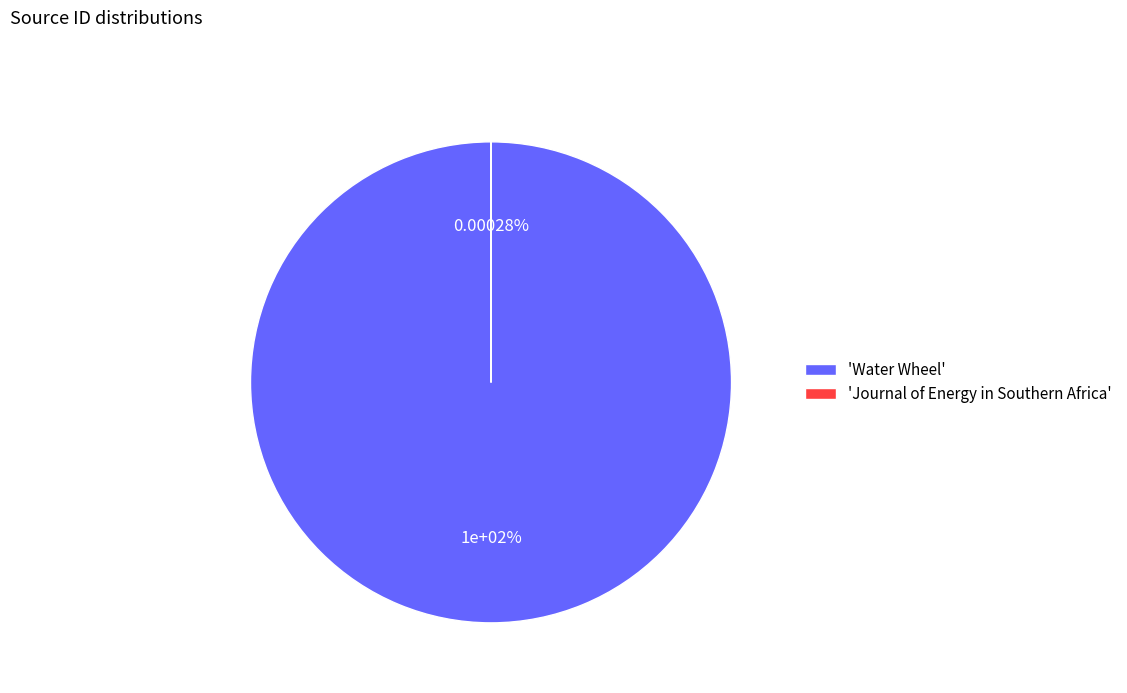

Count the number of slices in the pie.

2